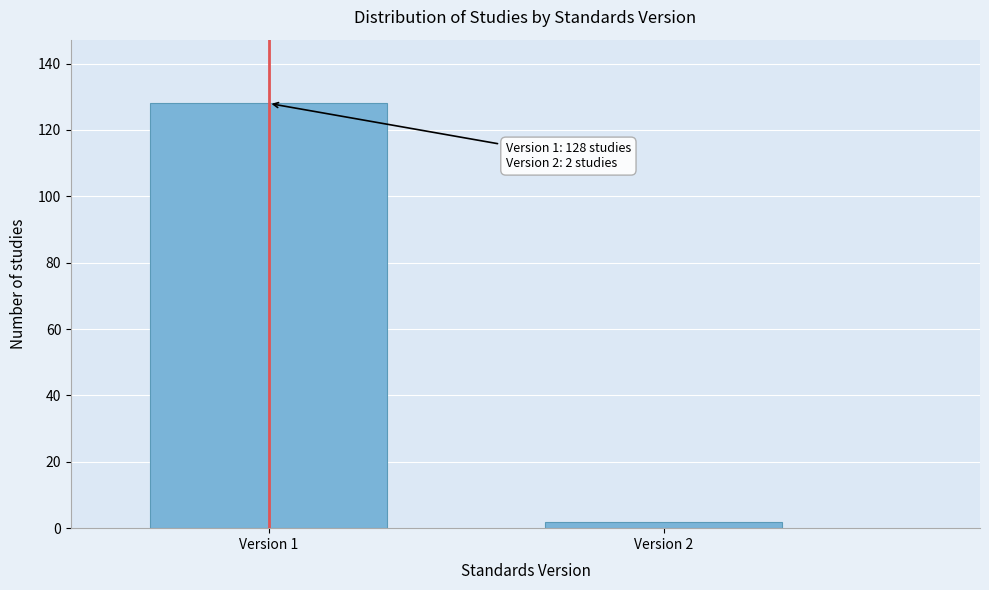

Reading left to right, transcribe all the data shown in this chart.

128	2